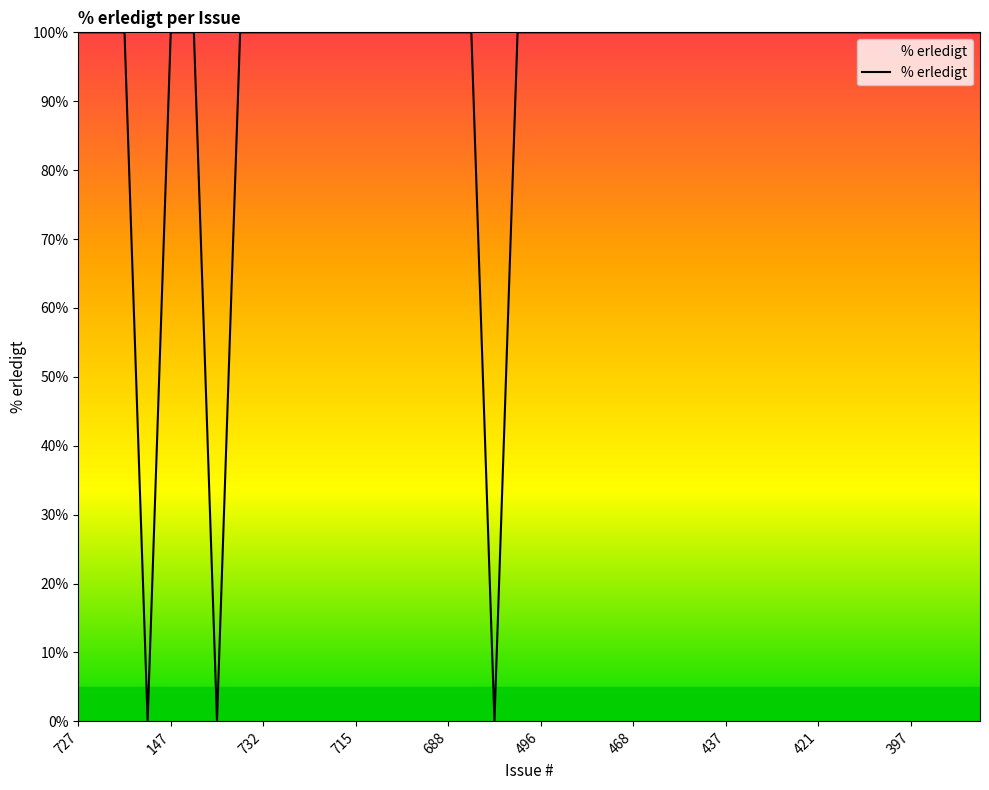

Reading left to right, extract all data points from this chart.

100	100	100	0	100	100	0	100	100	100	100	100	100	100	100	100	100	100	0	100	100	100	100	100	100	100	100	100	100	100	100	100	100	100	100	100	100	100	100	100